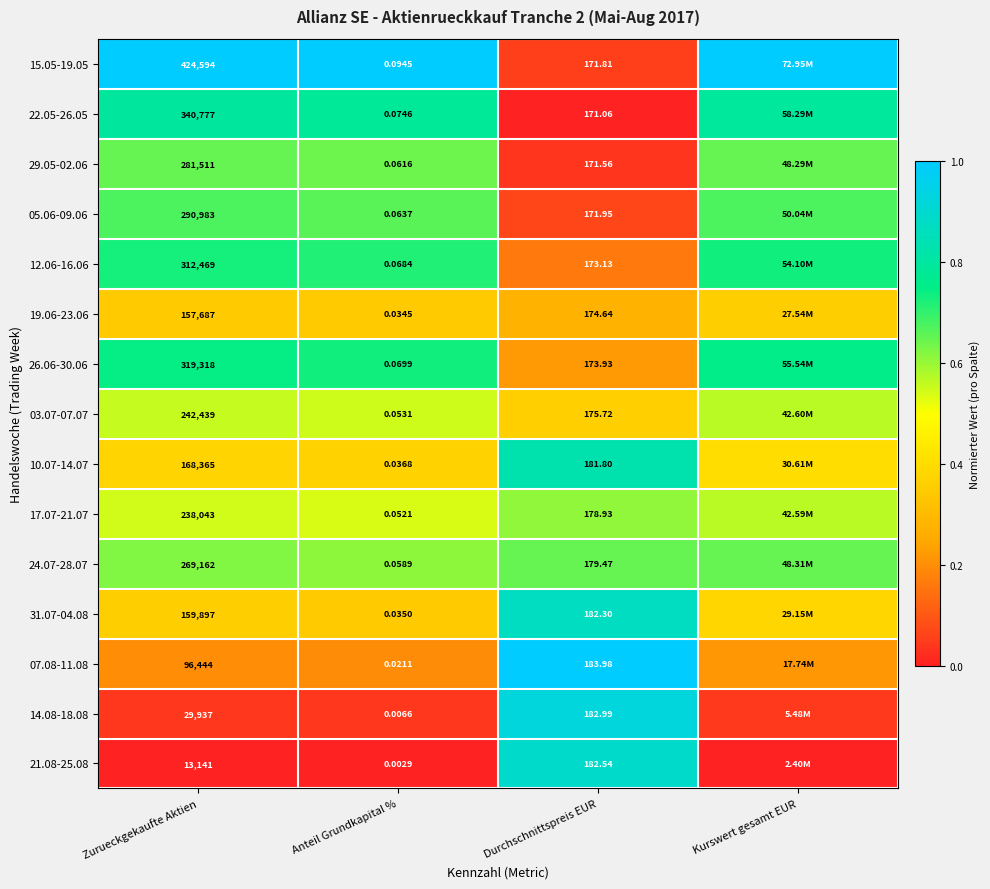

The value of 10.07-14.07 at Zurueckgekaufte Aktien is 0.6. True or false?

False